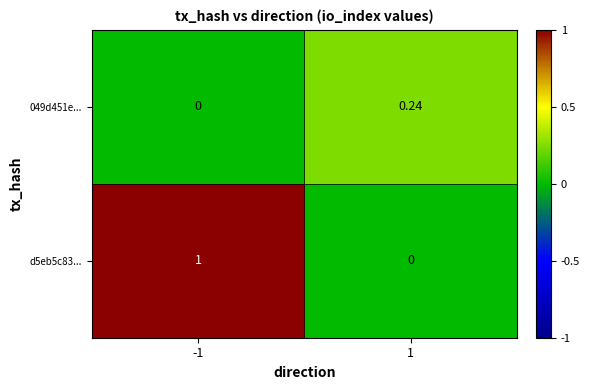

Is the value of 049d451e... at 1 greater than the value of d5eb5c83... at 1?

Yes